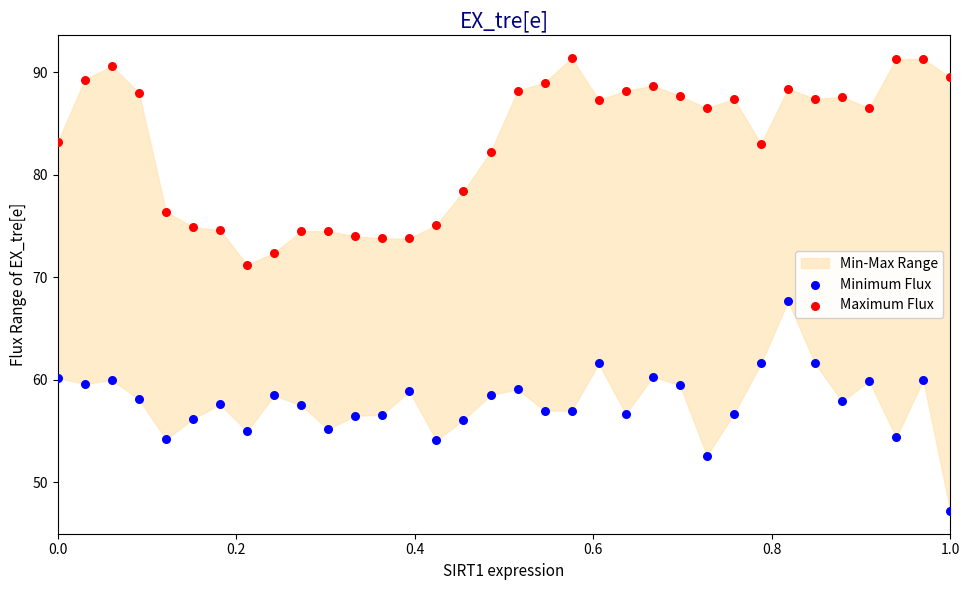

Across all data points, what is the range of Y values (max minus min)?

44.2